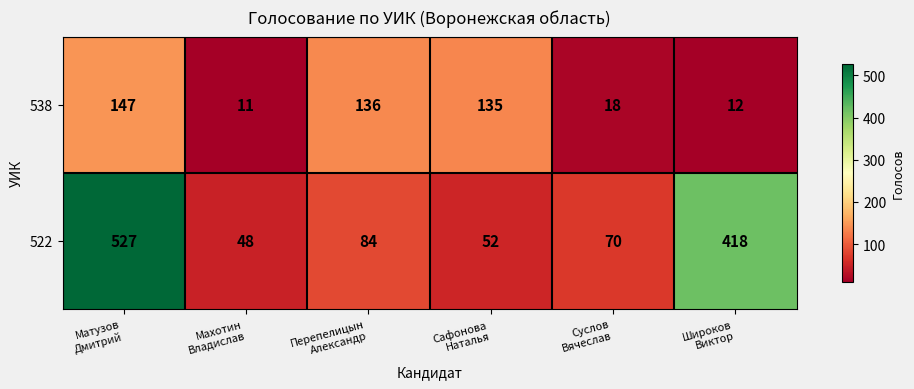

Which series has the widest spread of values?

522